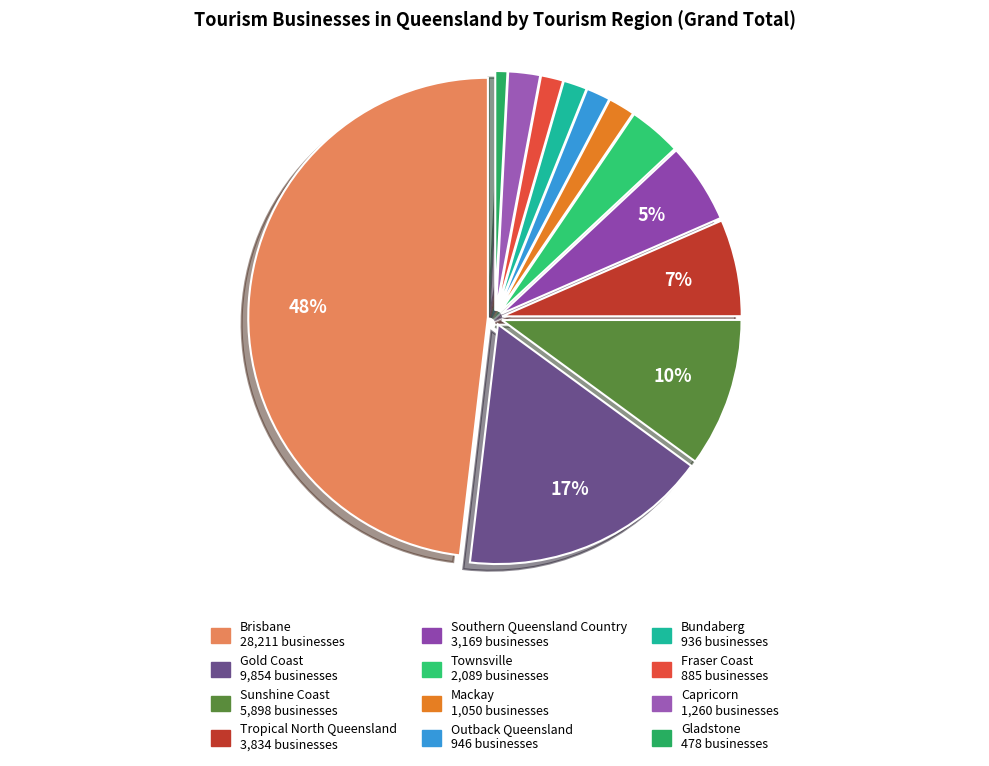

True or false: Bundaberg accounts for 2% of the total.

True